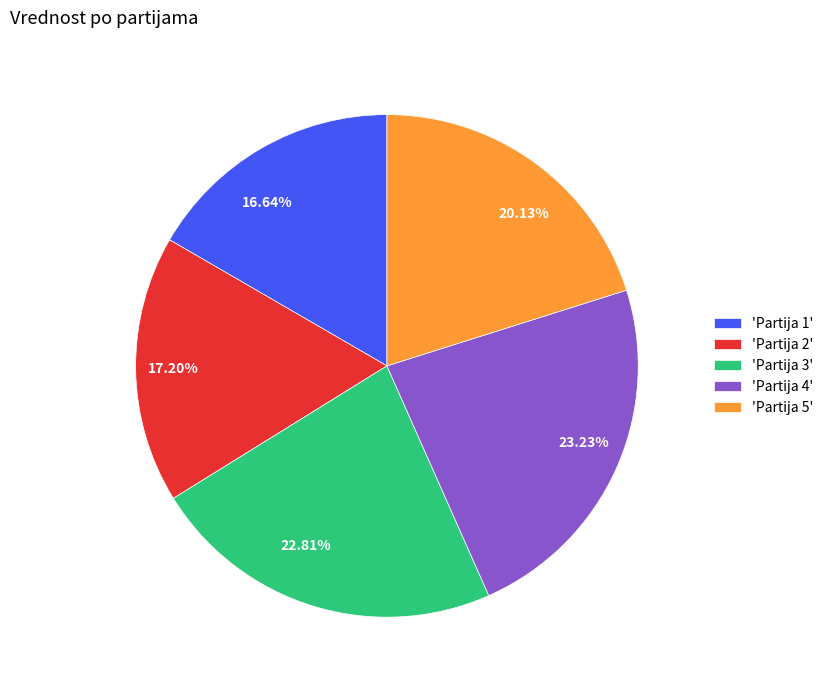

Combined, do 'Partija 2' and 'Partija 4' account for over 50%?

No